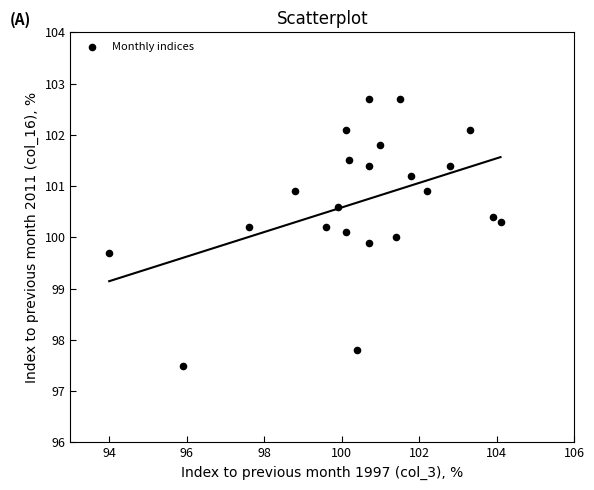

What is the range of X values (max minus min)?

10.1